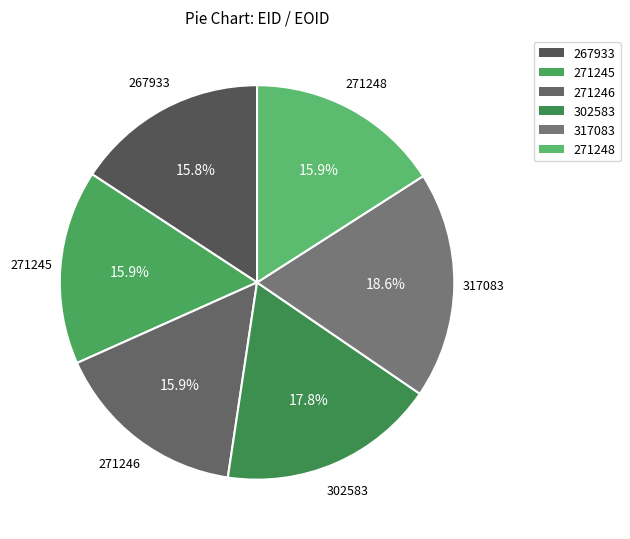

How many segments does this pie chart have?

6